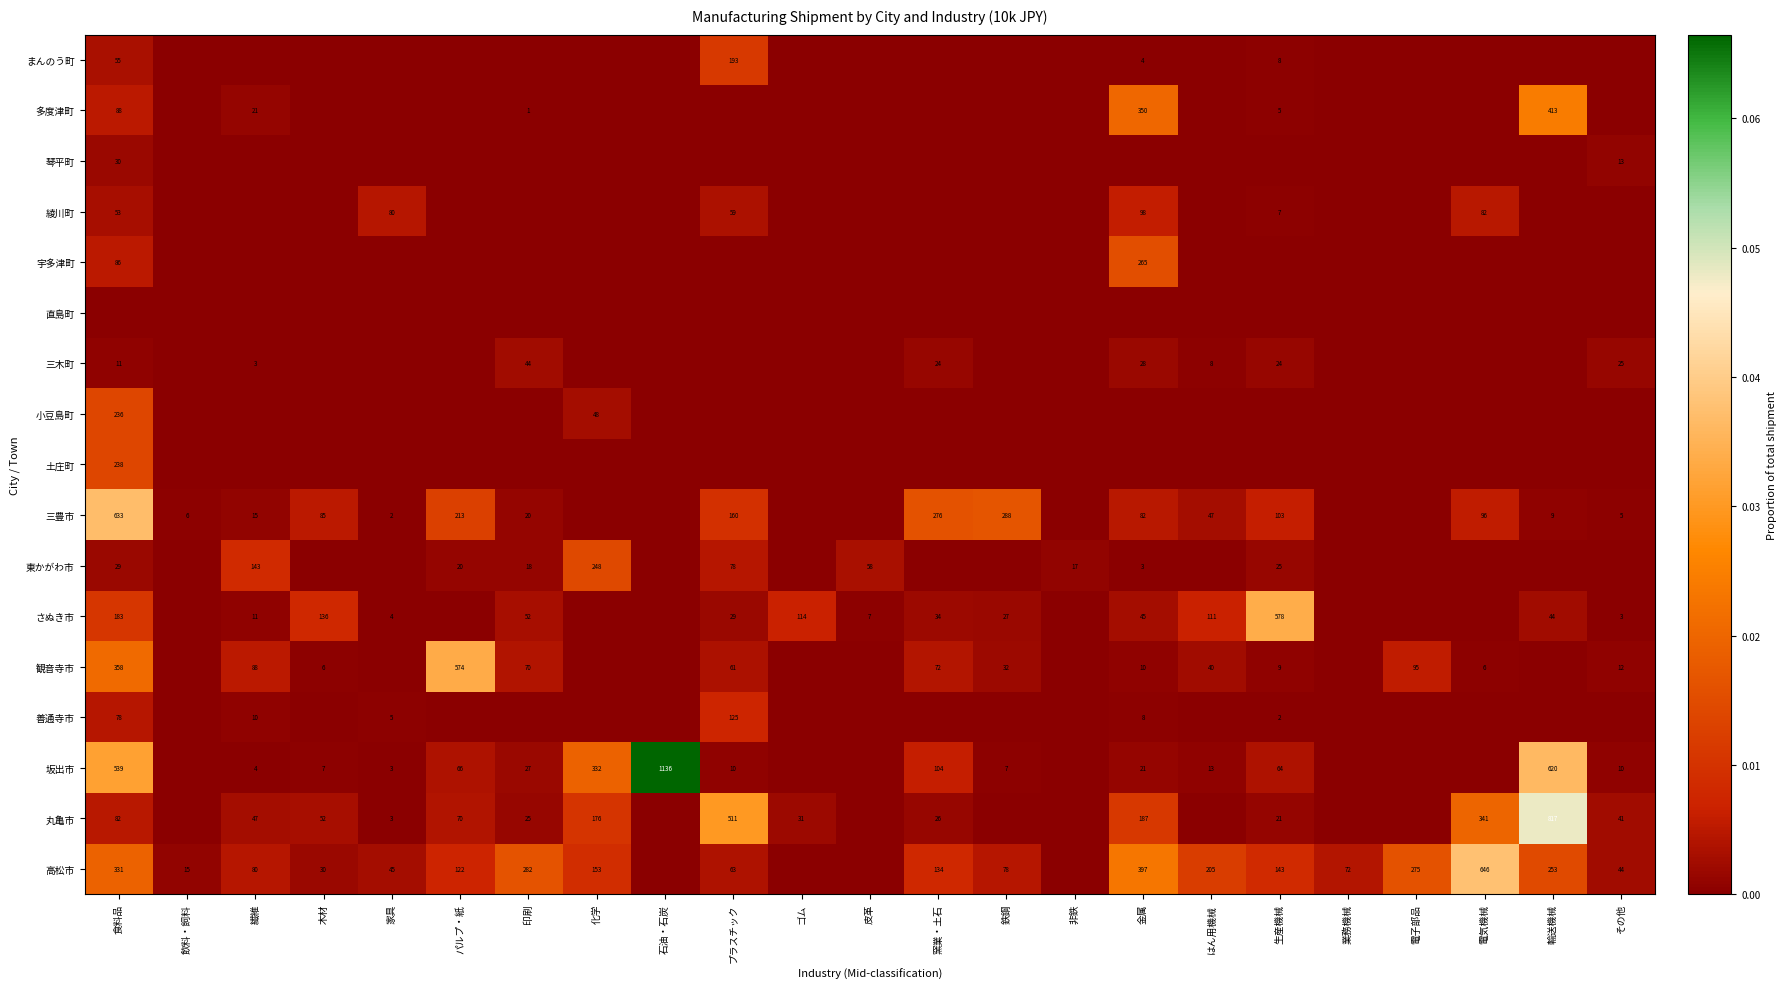

True or false: 高松市 has a value of 105 at 業務機械.

False